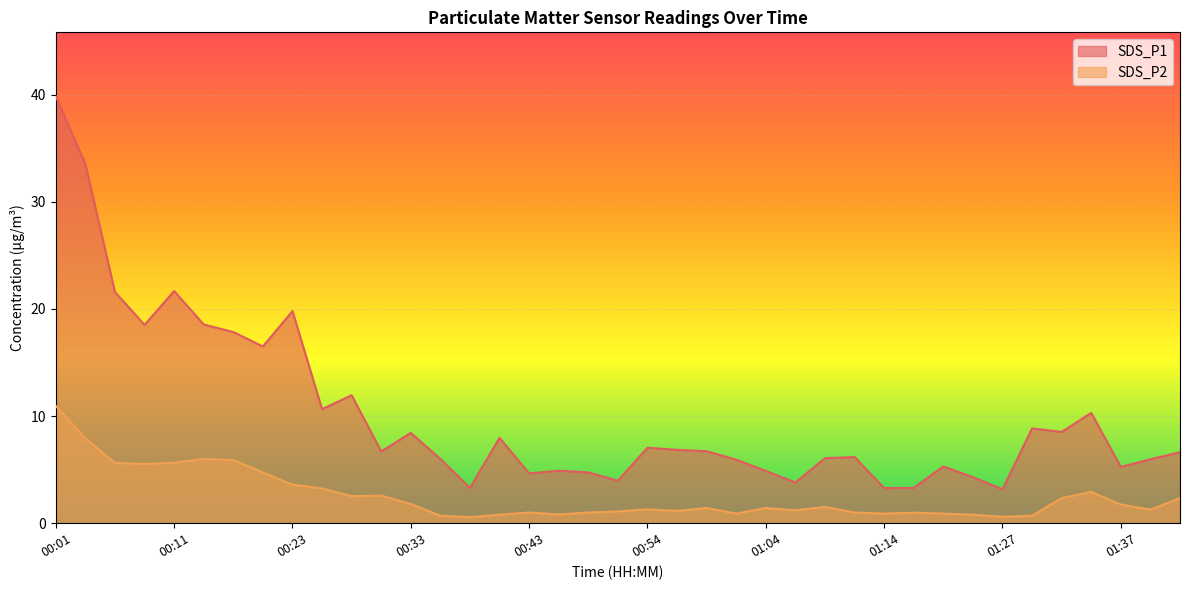

At which label does SDS_P1 first exceed 6?

00:01